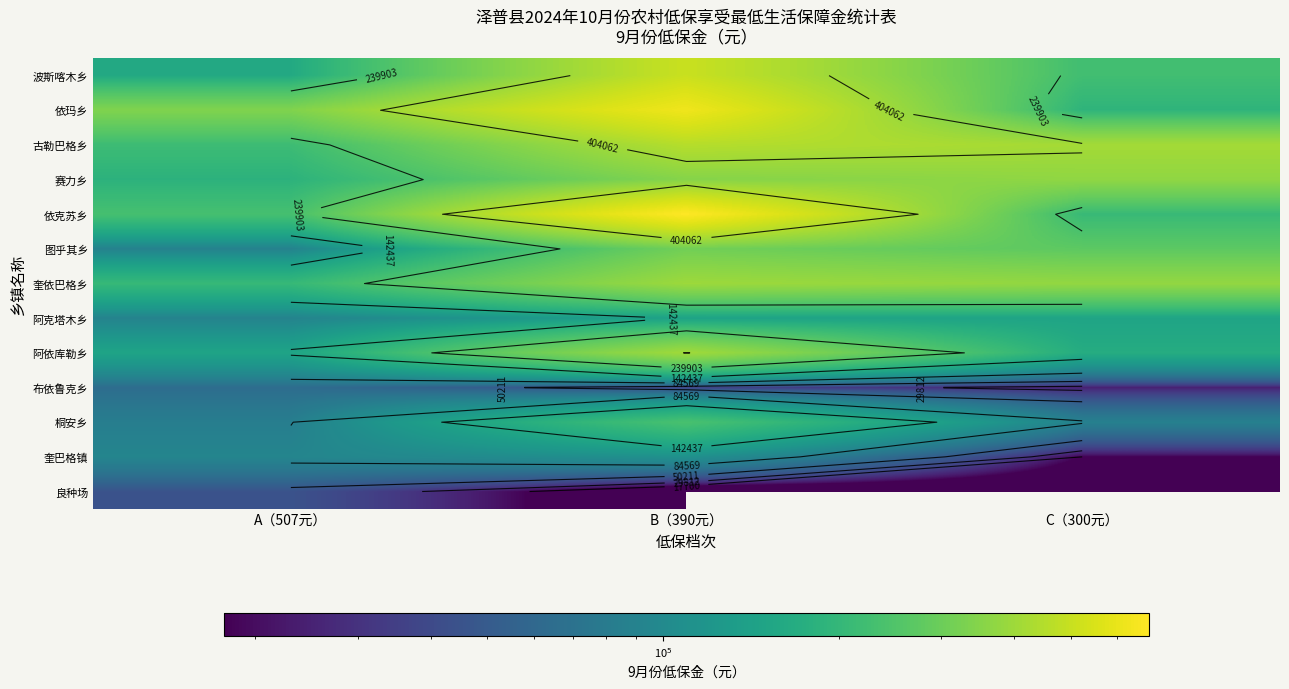

At how many categories does at least one series exceed 506636?

1